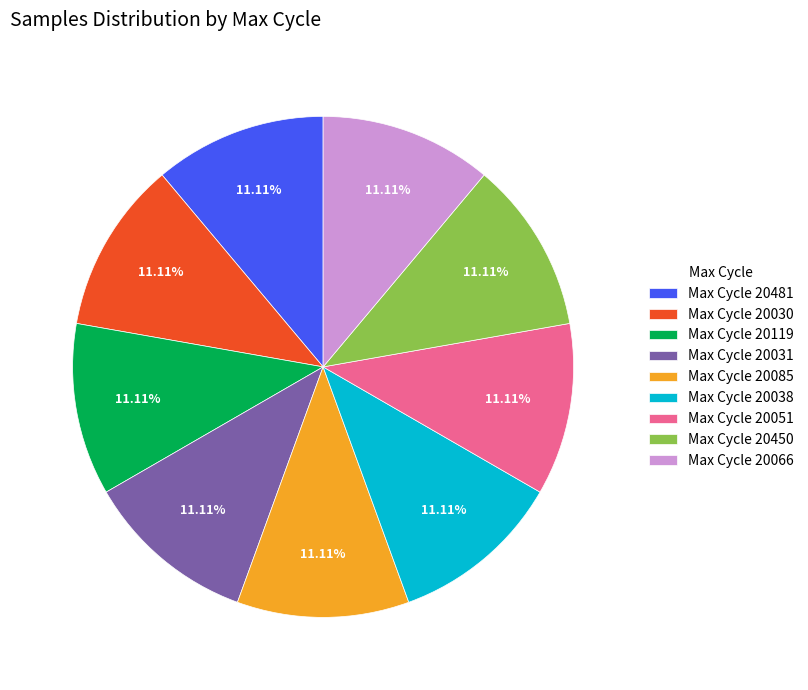

How many slices are in this pie chart?

9